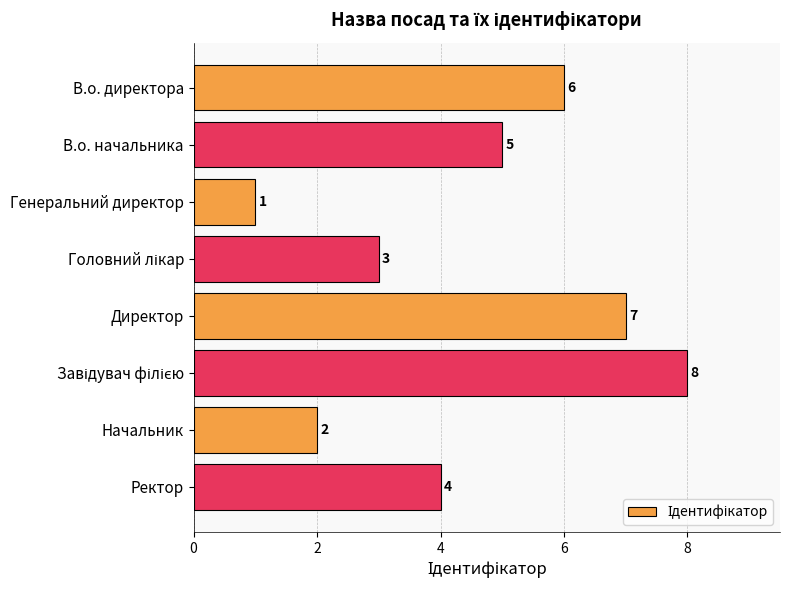

Between Генеральний директор and Директор, which is larger?

Директор